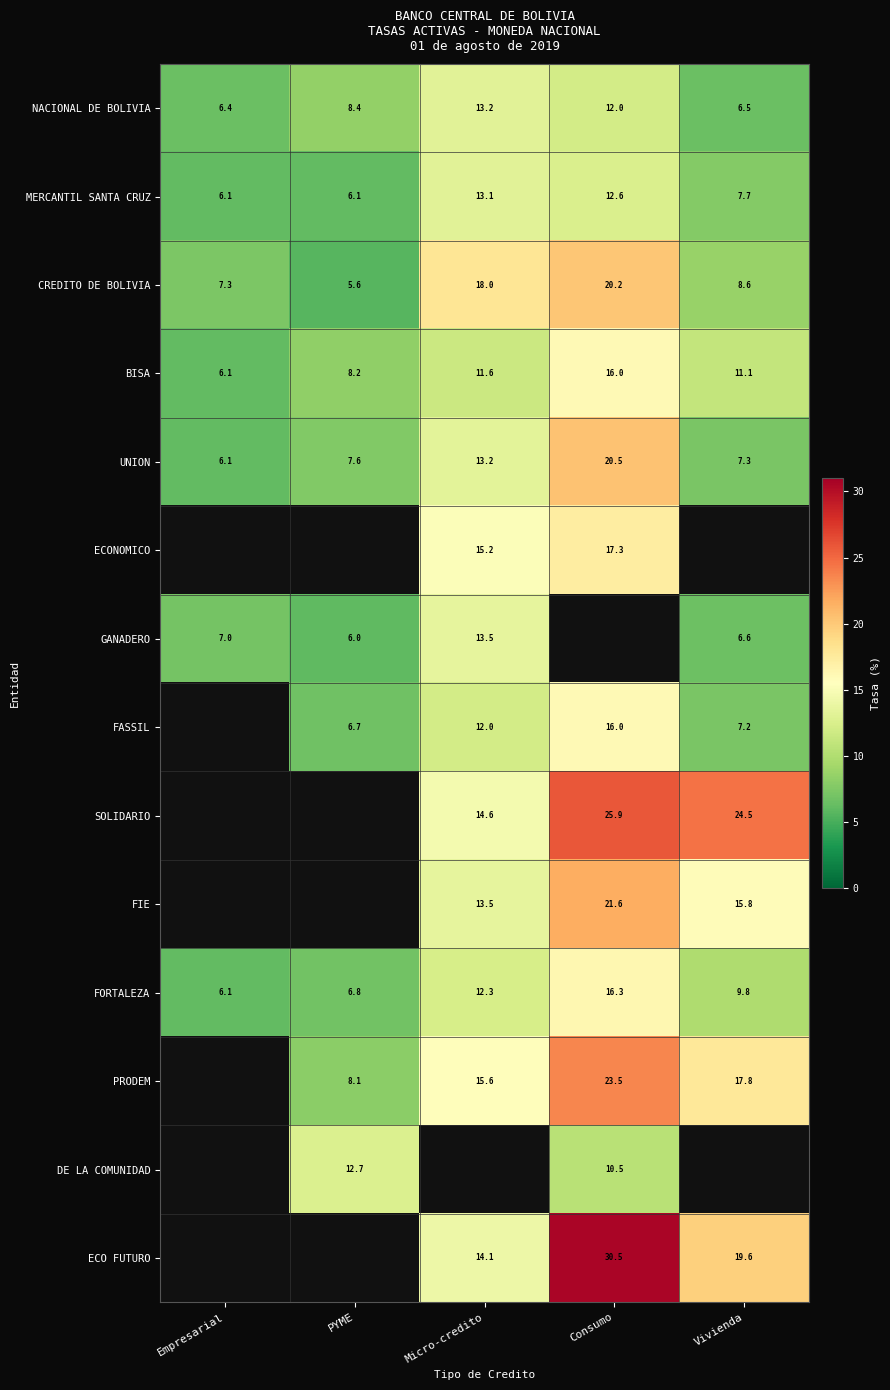

What is the smallest value displayed?

5.6